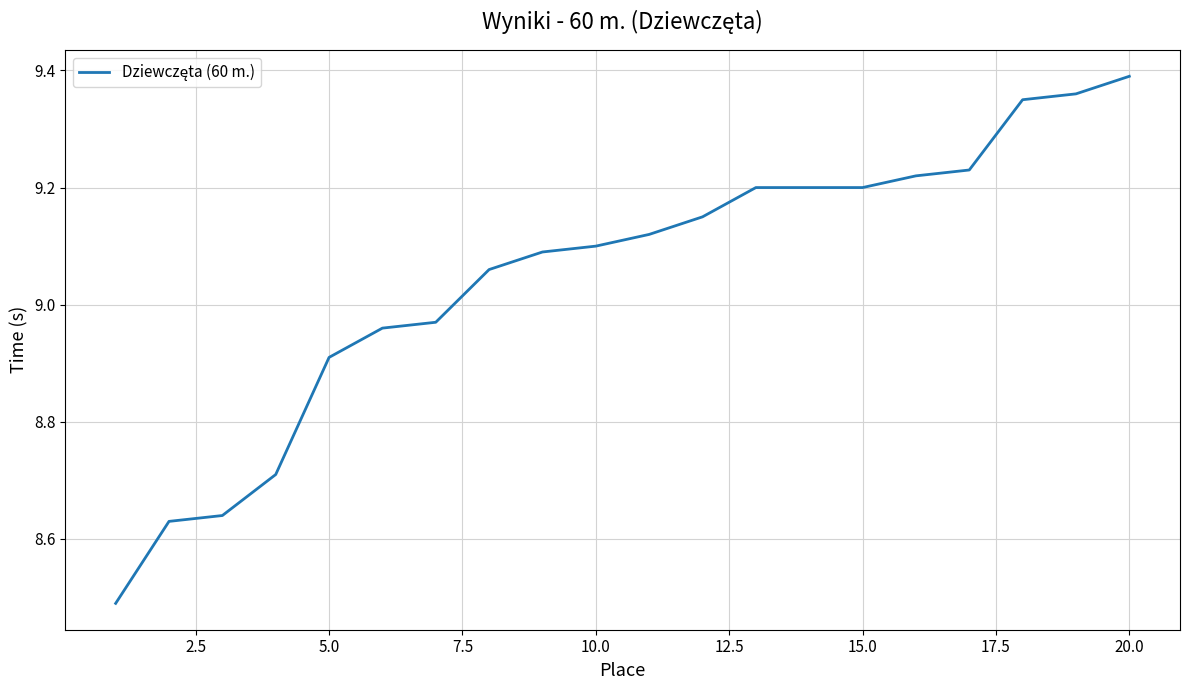

What is the difference between the maximum and minimum values?

0.9